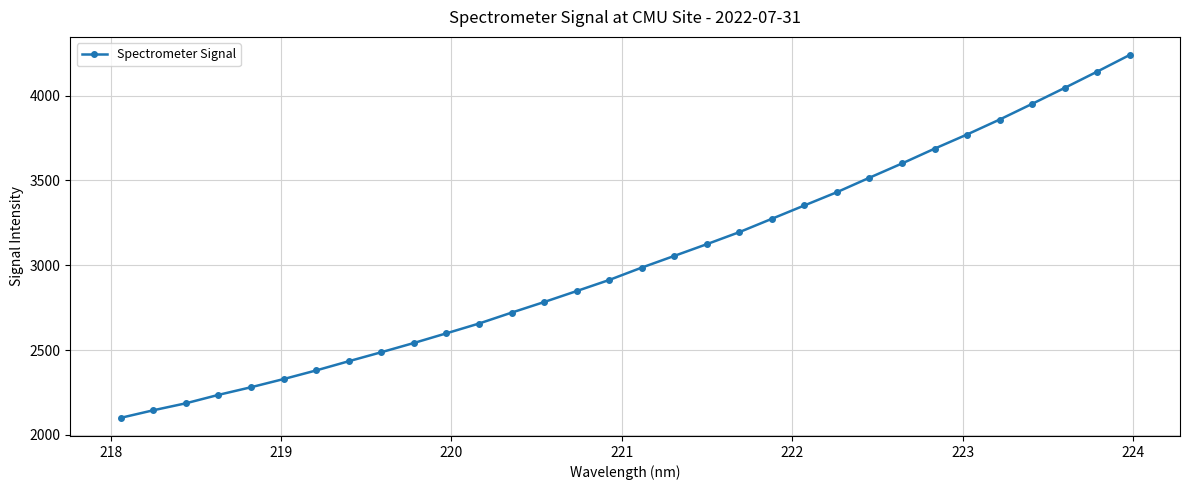

What is the difference between the second highest and minimum values?

2041.5